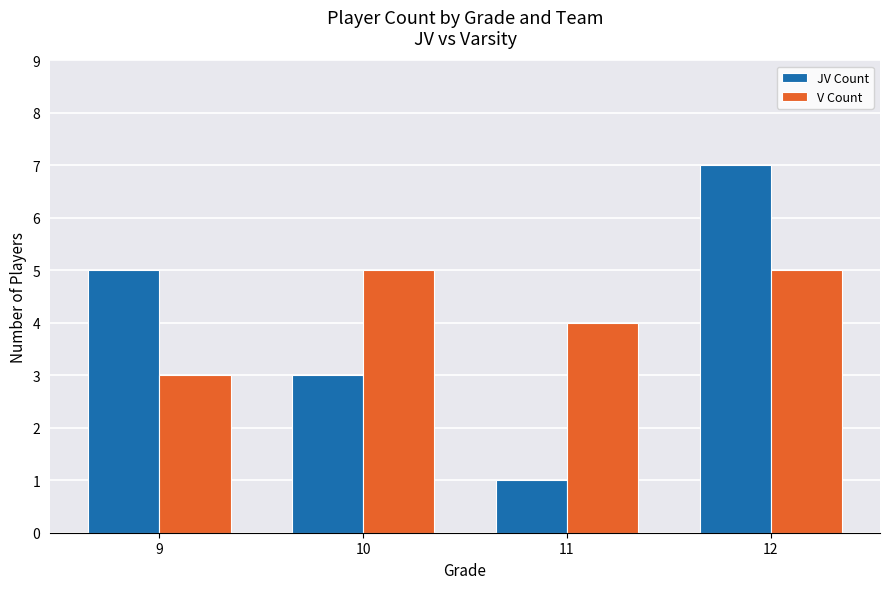

Count the number of data series in this chart.

2